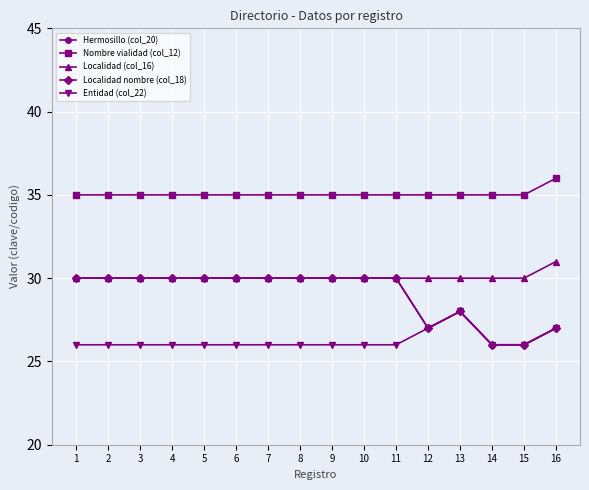

Is this an area chart (filled region under the line)?

No